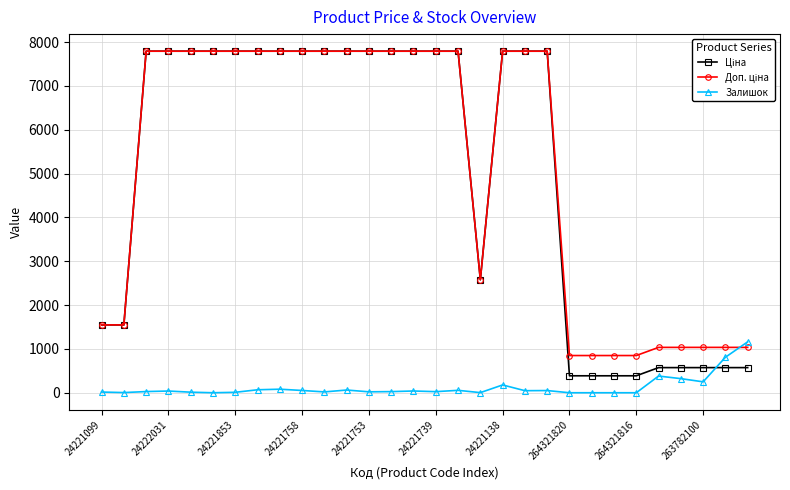

True or false: Залишок has more than 0 points higher than both neighbors.

True